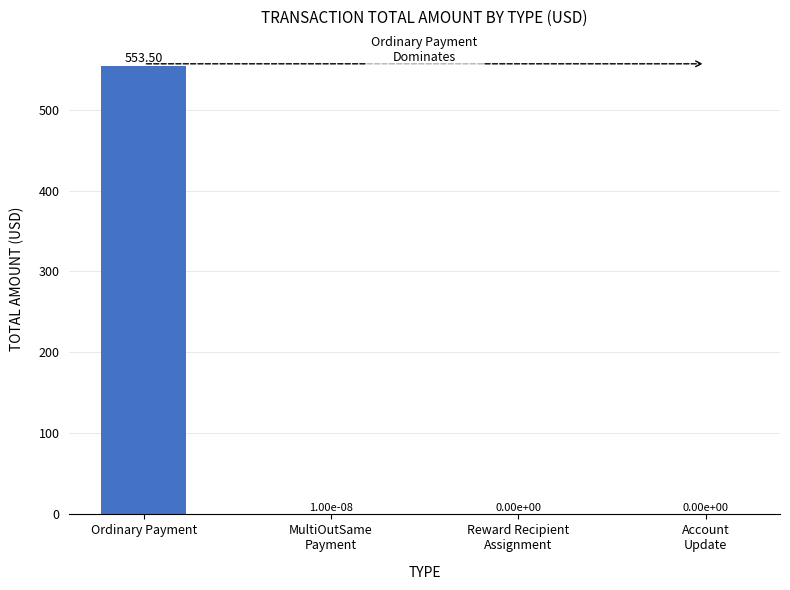

Which category has the highest value across all series?

Ordinary Payment